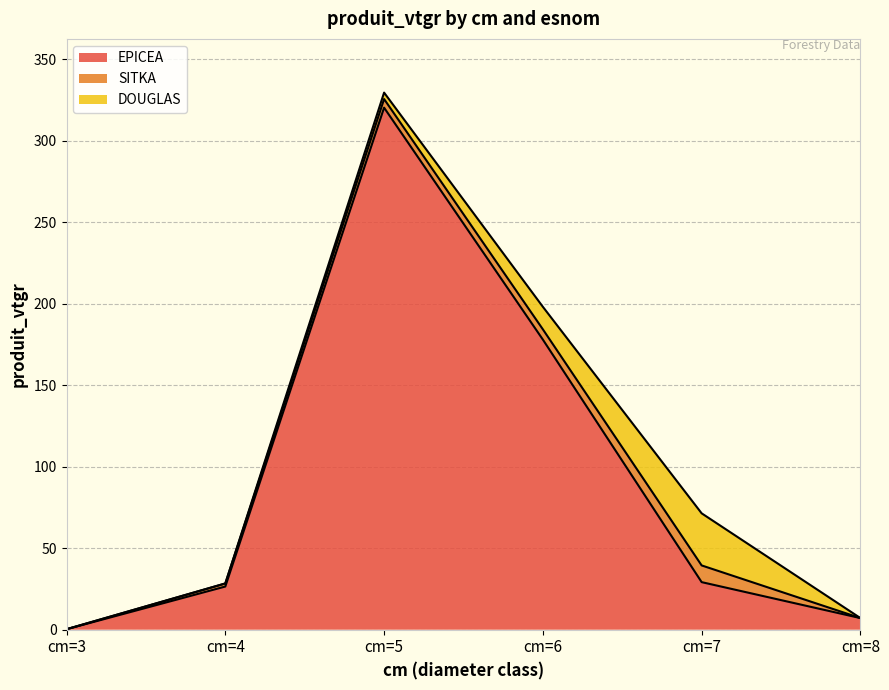

Rank the series at cm=4 from highest to lowest value.

EPICEA, SITKA, DOUGLAS